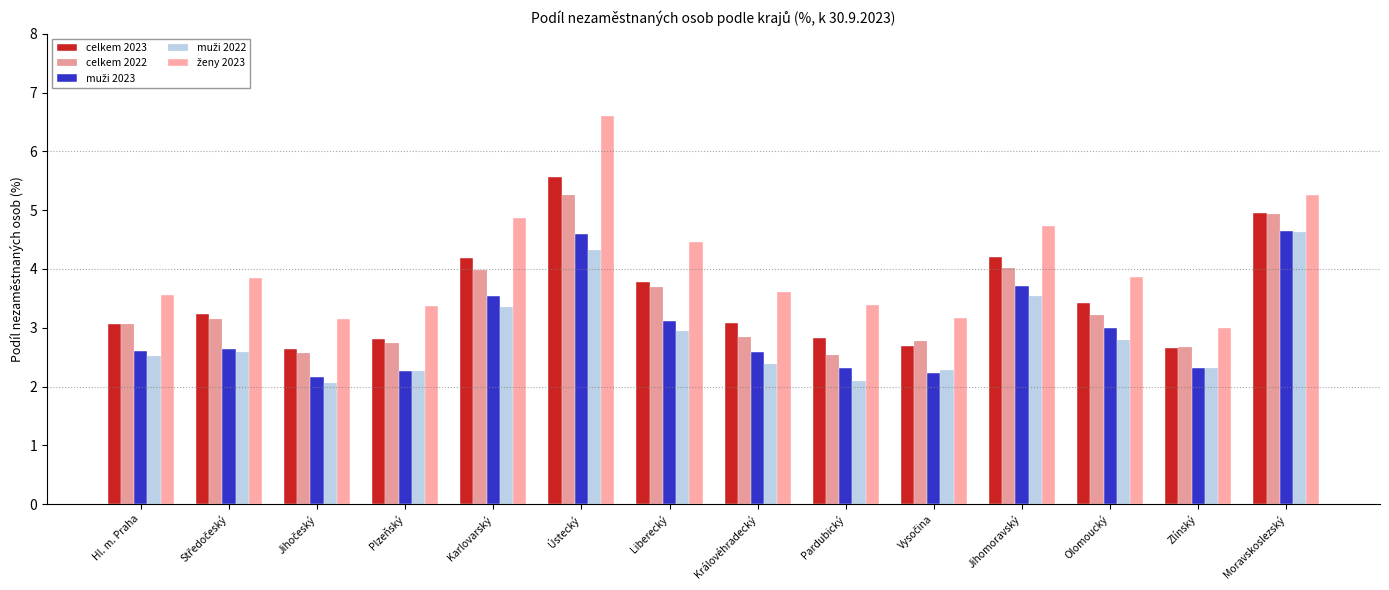

Are the bars grouped side by side (vs. stacked)?

Yes